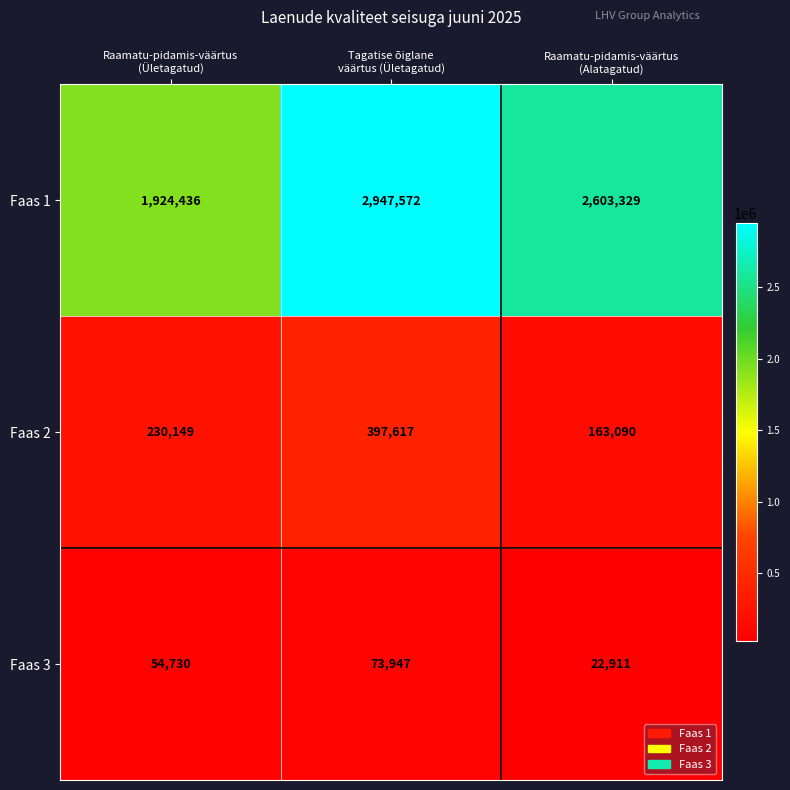

What is the maximum value shown in the chart?

2947572